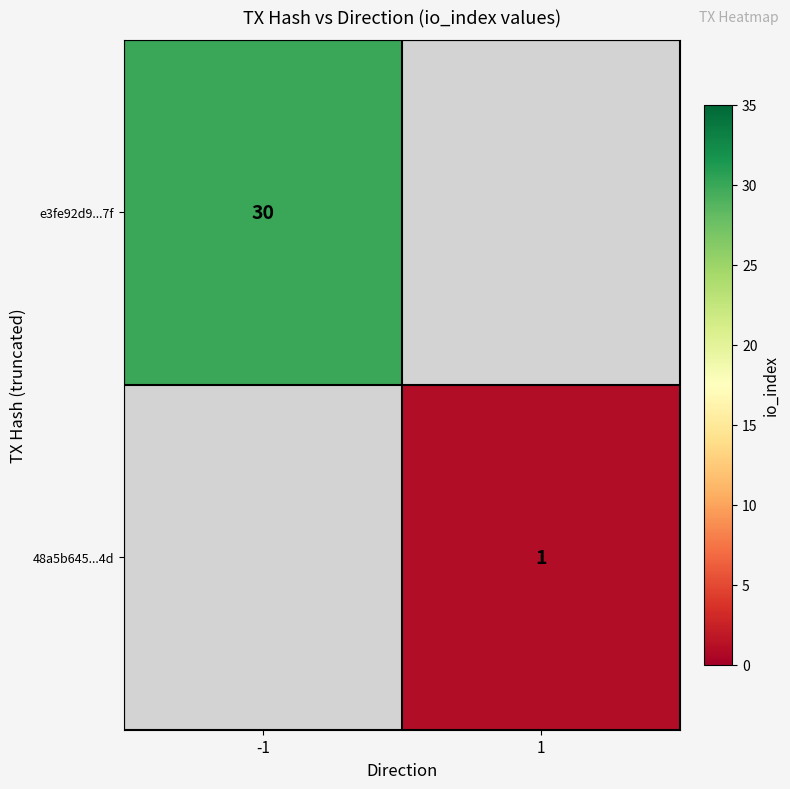

The e3fe92d9...7f series shows 6 at -1. True or false?

False